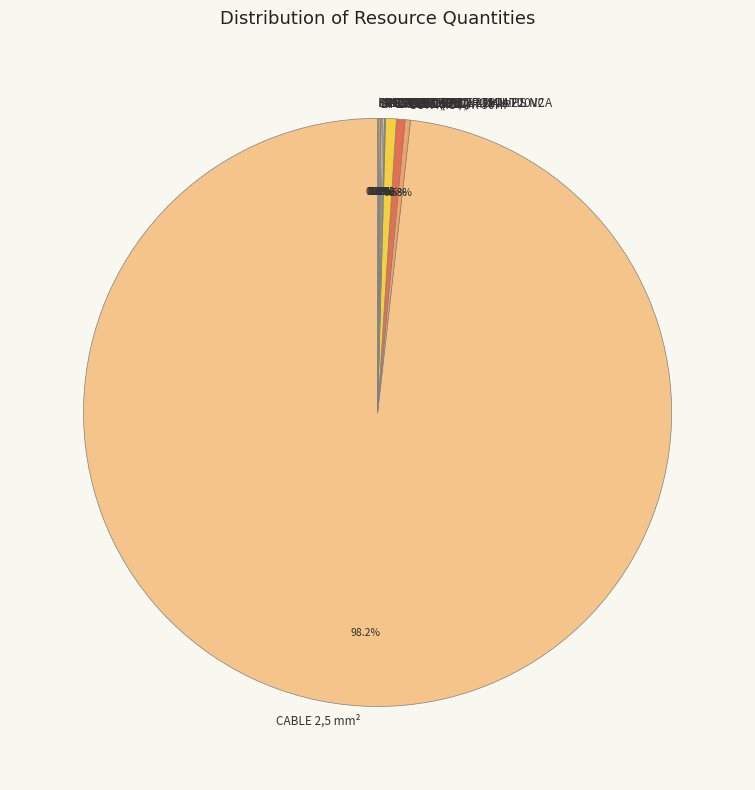

Is there a majority slice in this chart?

Yes